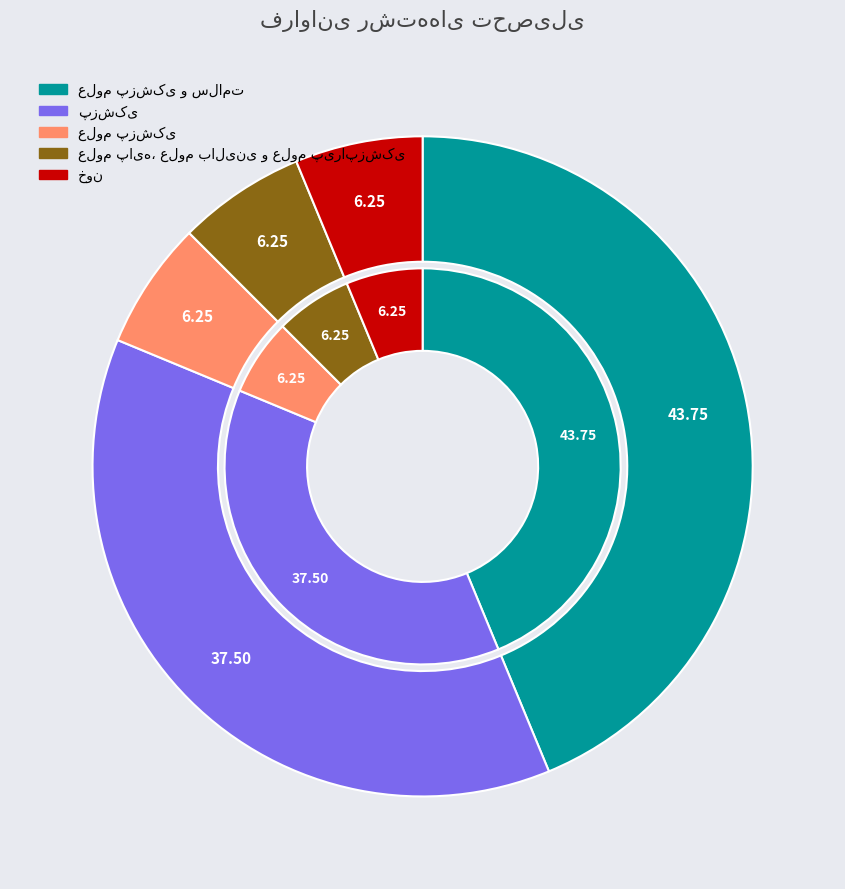

What portion of the pie excludes پزشکی?

62.5%